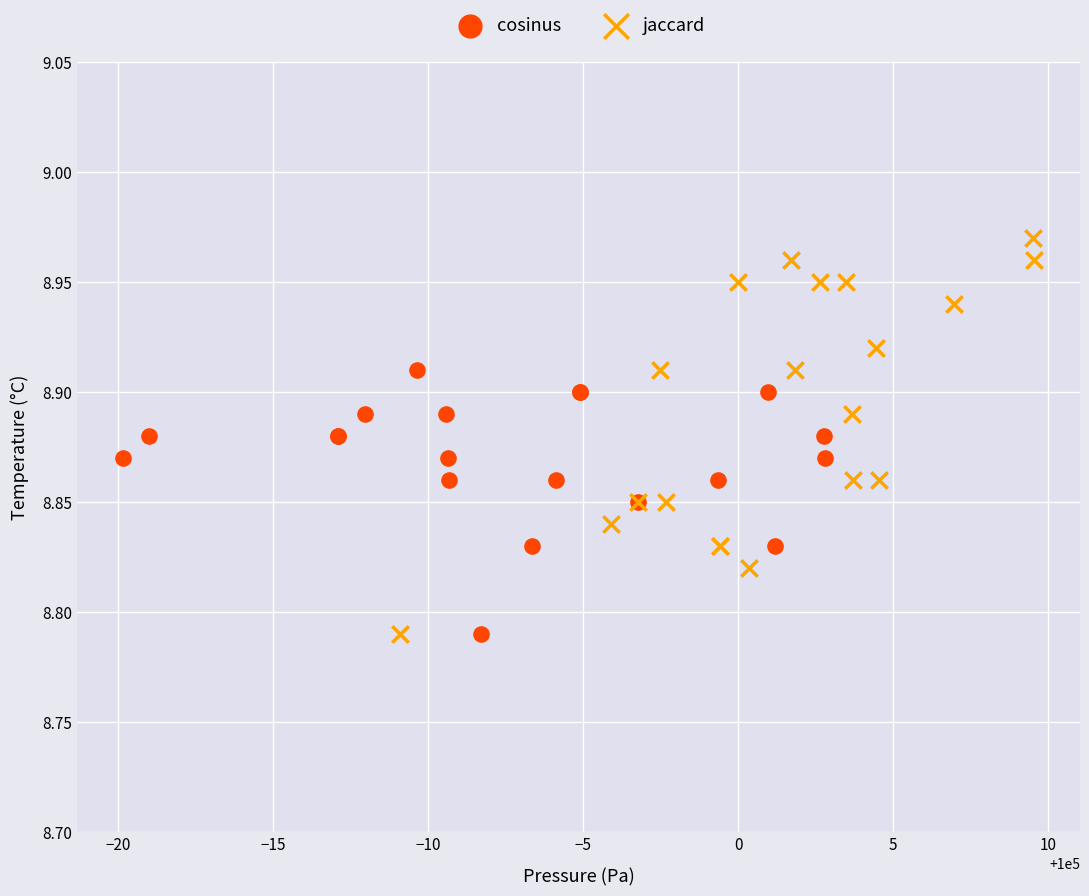

Which series has the widest spread of Y values?

jaccard